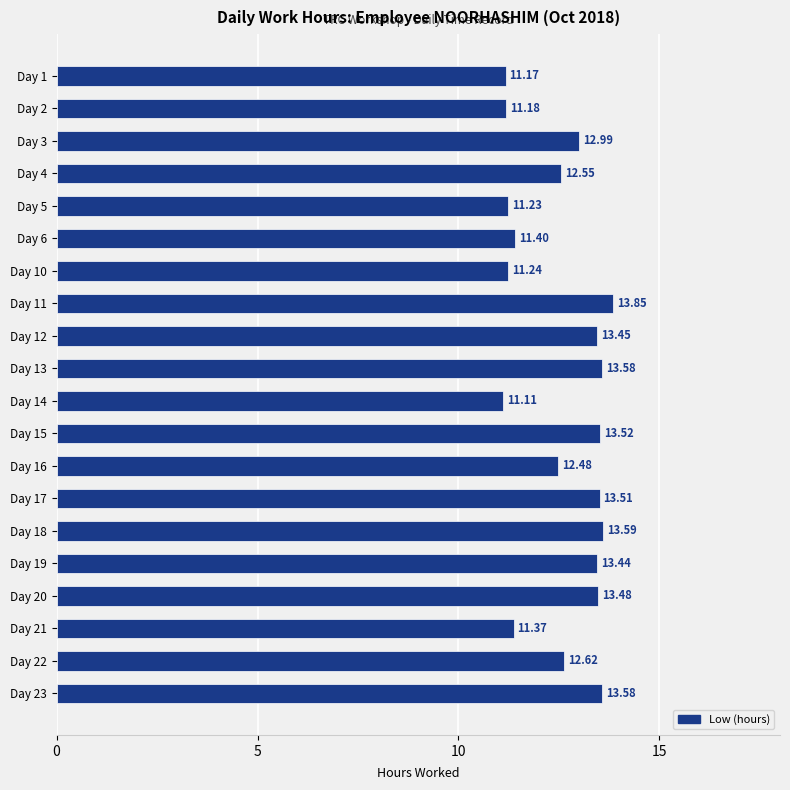

What is the difference between the maximum and minimum values?

2.7